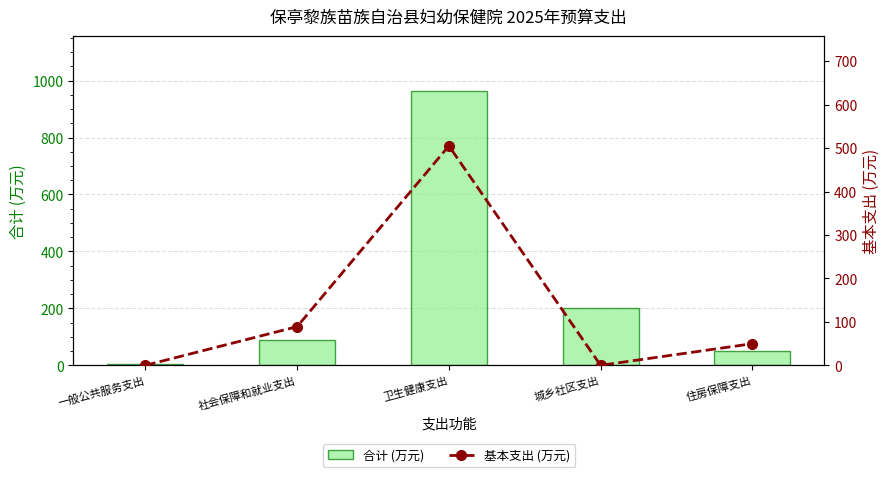

The 基本支出 (万元) series shows 14.6 at 住房保障支出. True or false?

False